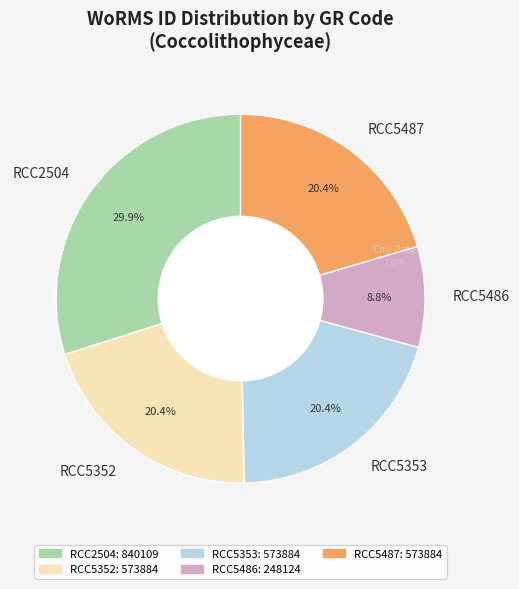

To the nearest percent, what is the combined percentage of RCC5352 and RCC5486?

29%